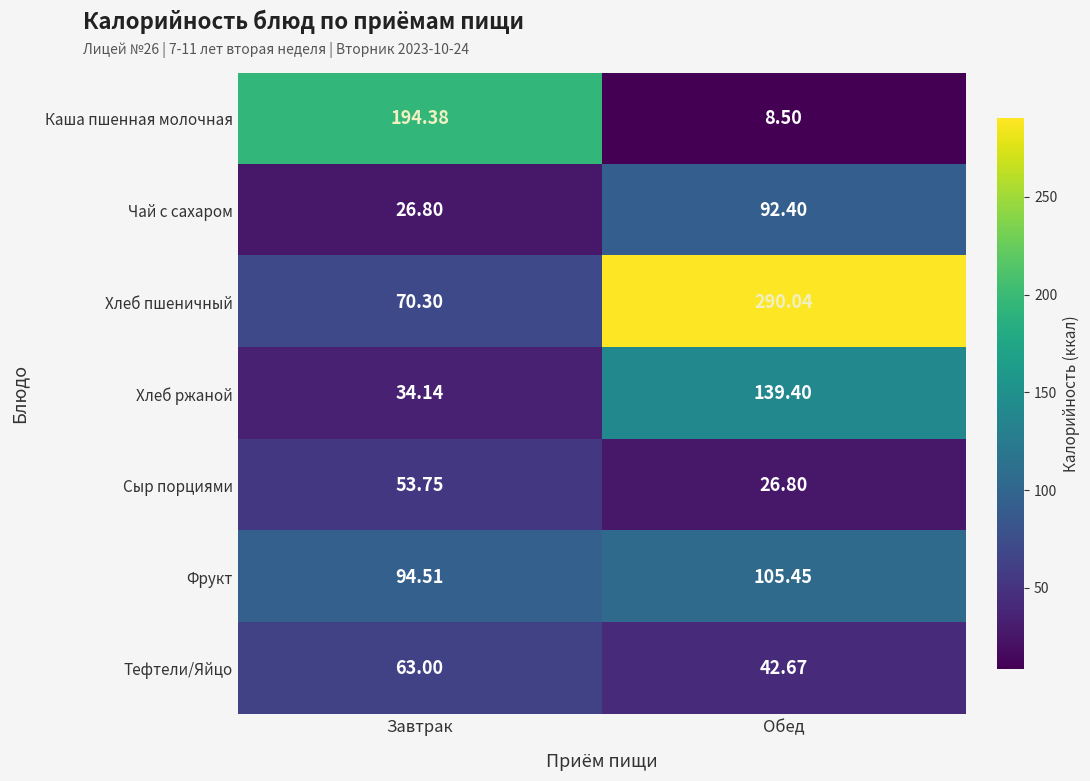

Where does the Чай с сахаром series first go above 92?

Обед